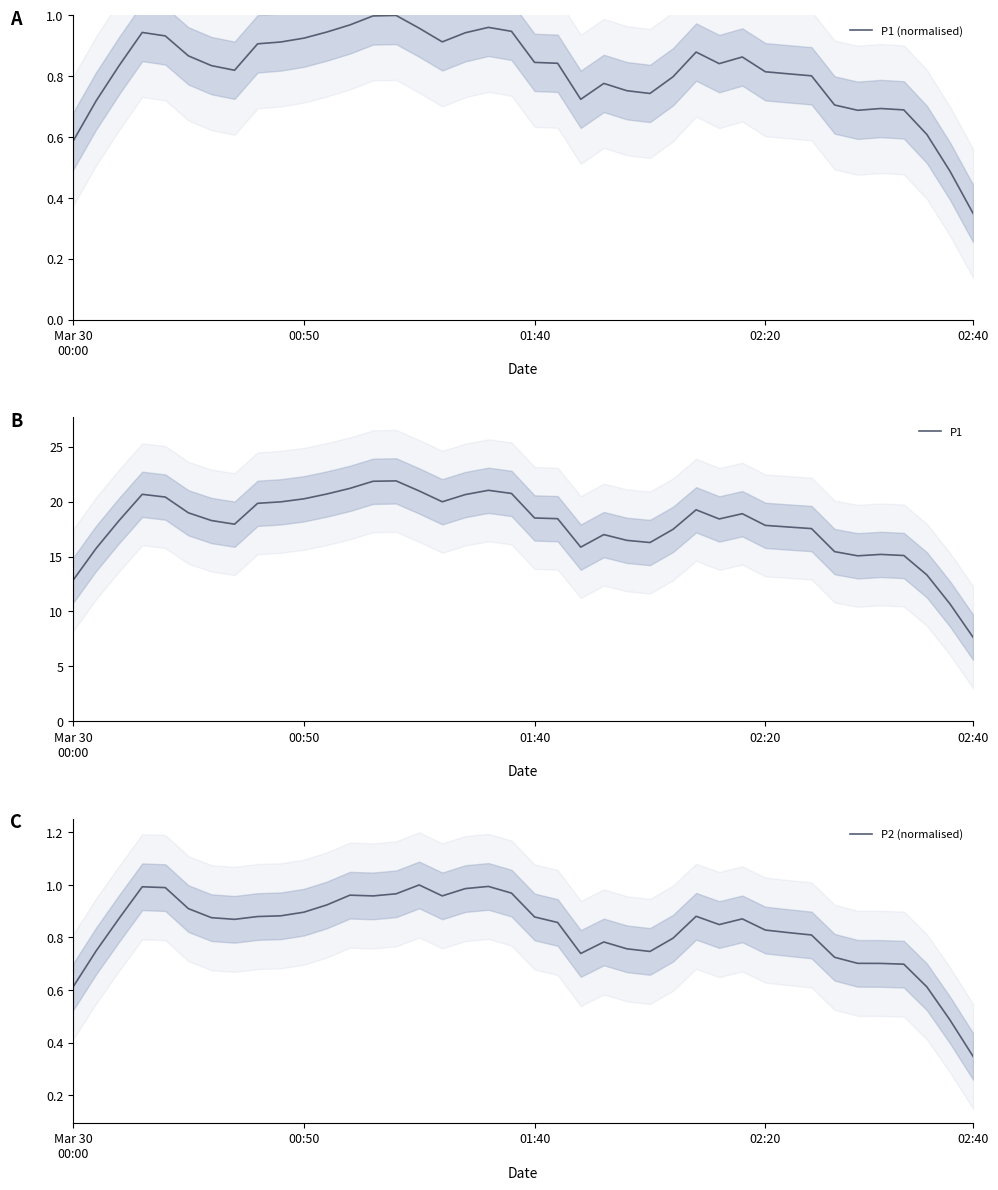

Between which two adjacent categories do P2 (normalised) and P1 (normalised) first intersect?

7 and 8